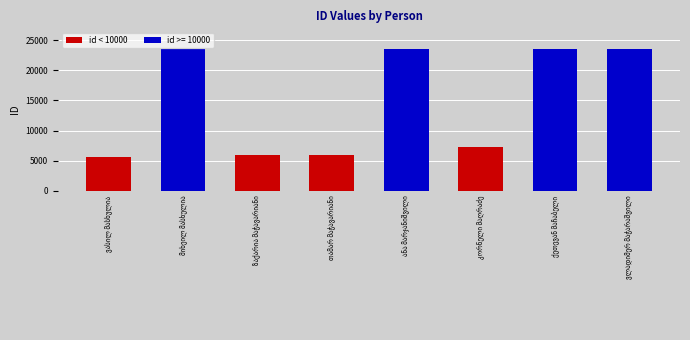

What is the smallest value displayed?

5620